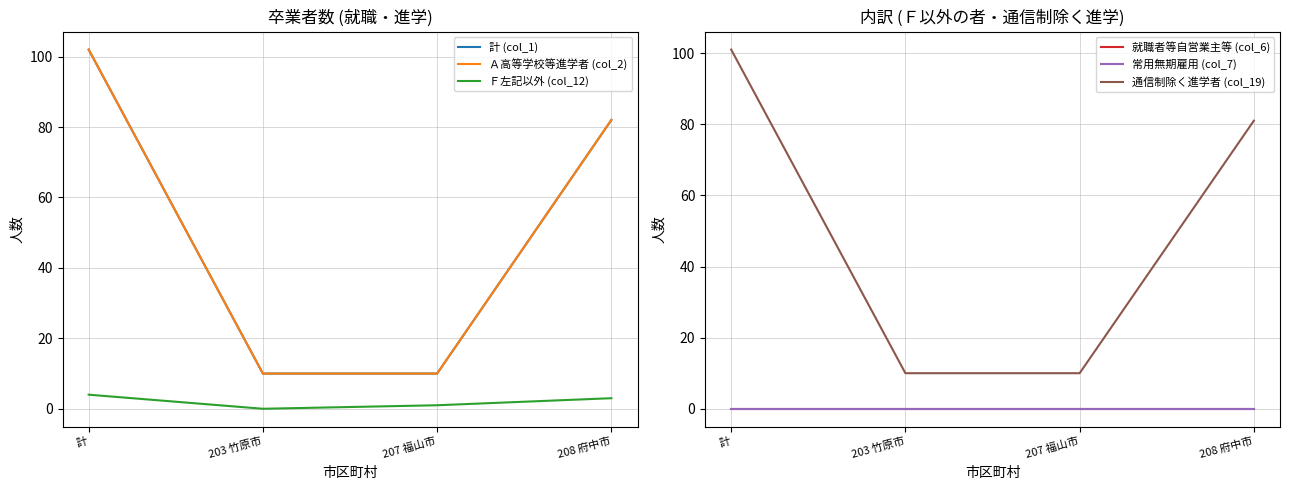

What is the label of the 1st point from the right?

208 府中市